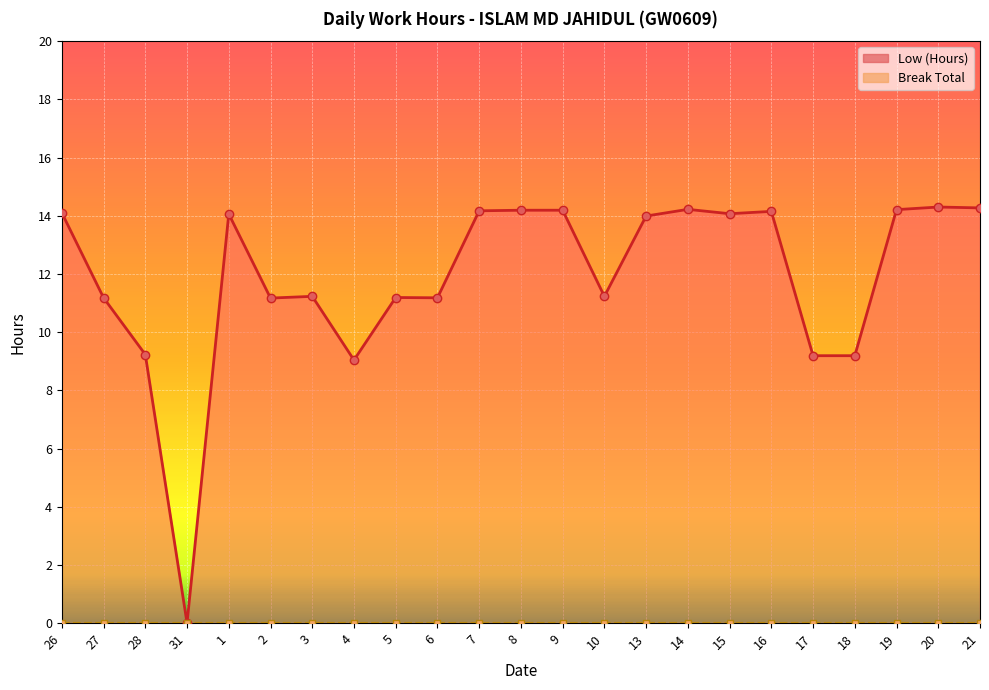

How many points are higher than both their immediate neighbors (excluding endpoints)?

6